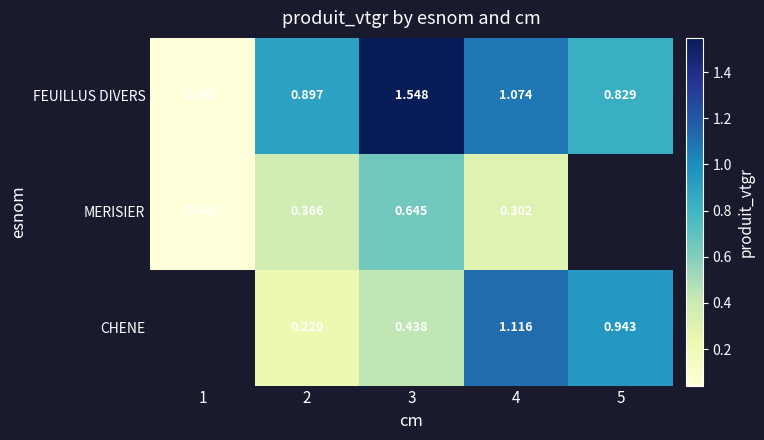

The FEUILLUS DIVERS series shows 0.0 at 1. True or false?

False